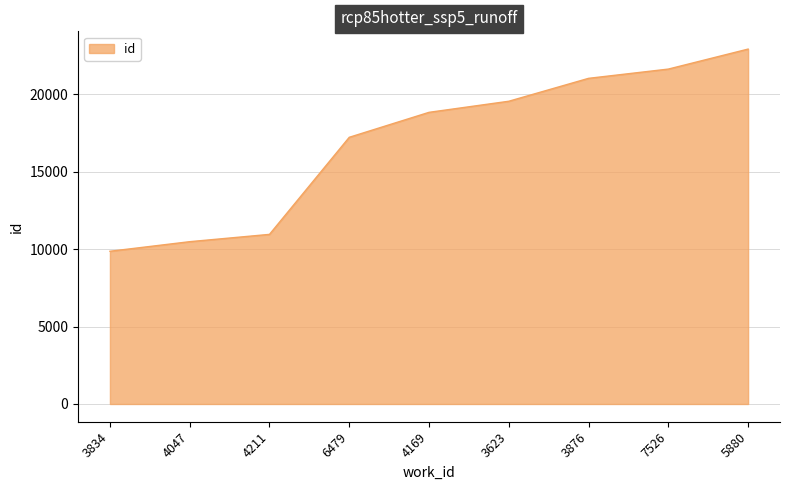

Rank the categories by value from highest to lowest.

5880, 7526, 3876, 3623, 4169, 6479, 4211, 4047, 3834